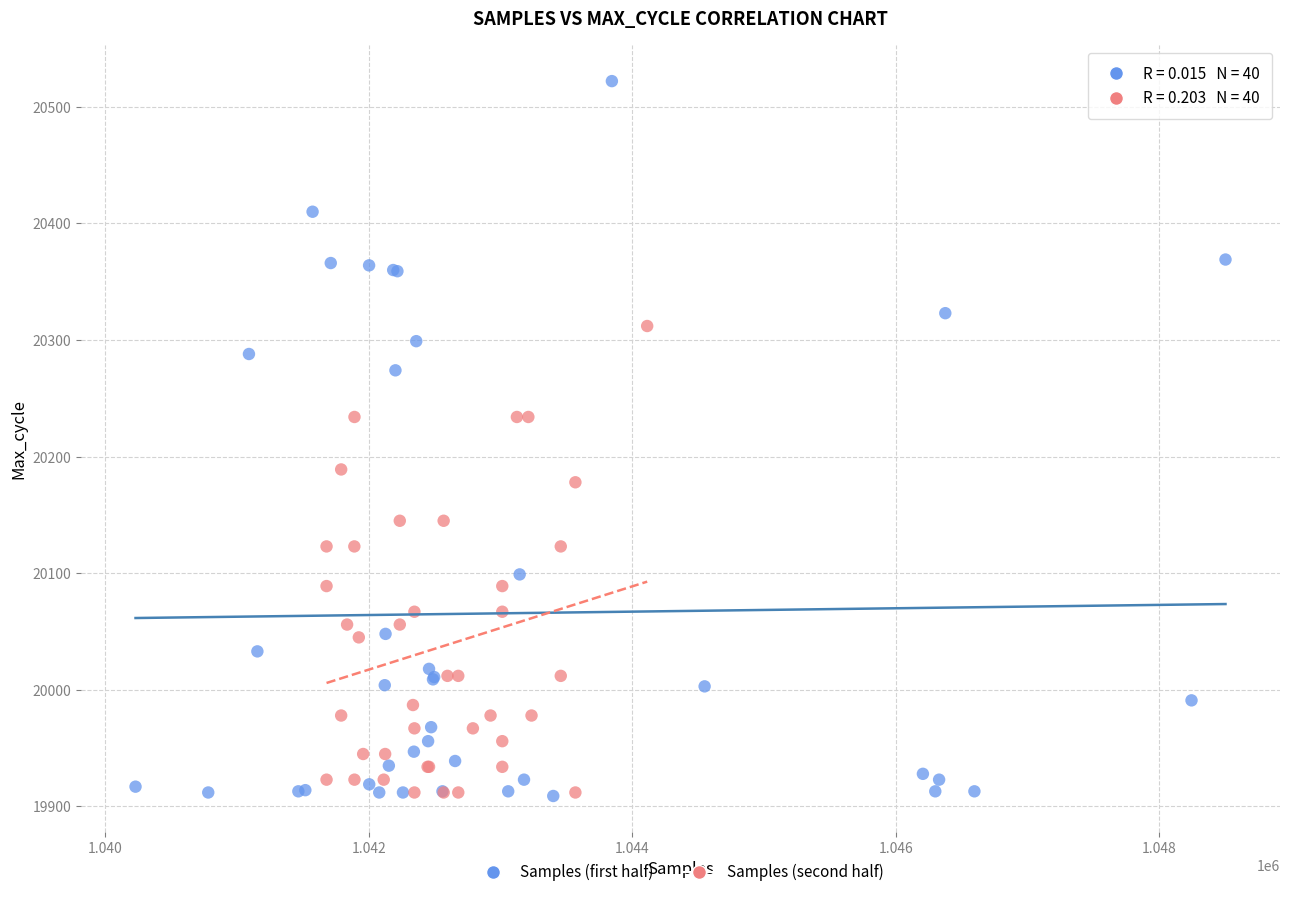

Which series contains the highest Y value?

Samples (first half)